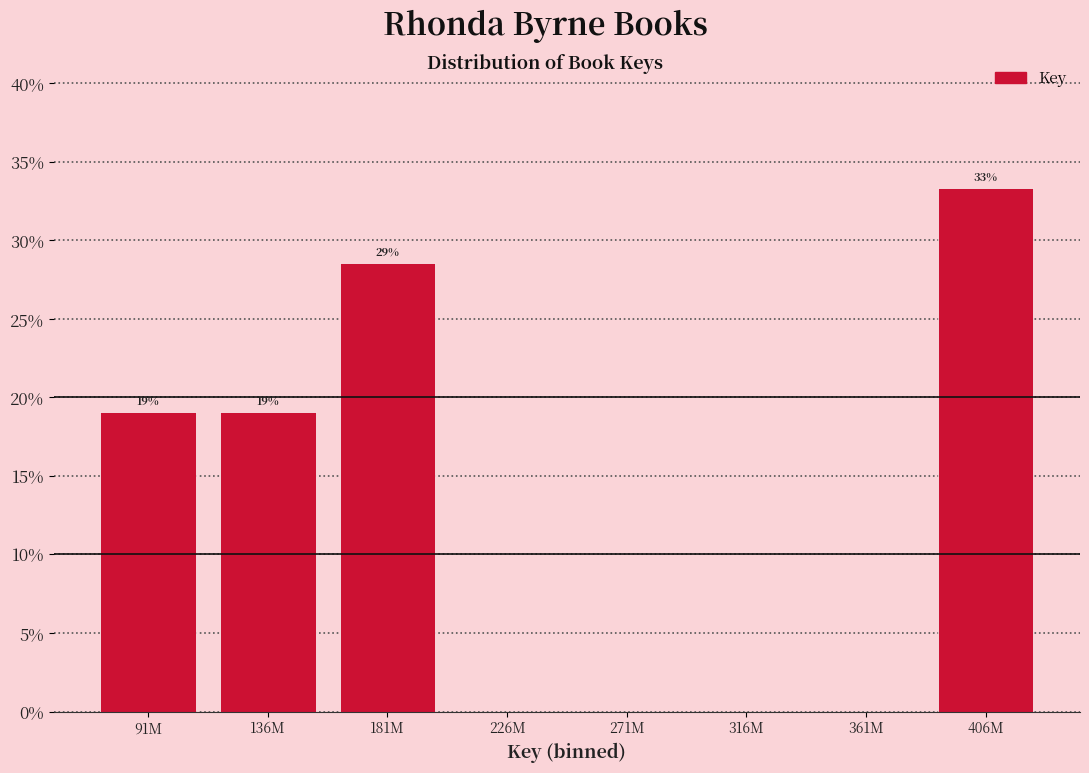

Between 181M and 316M, which is larger?

181M